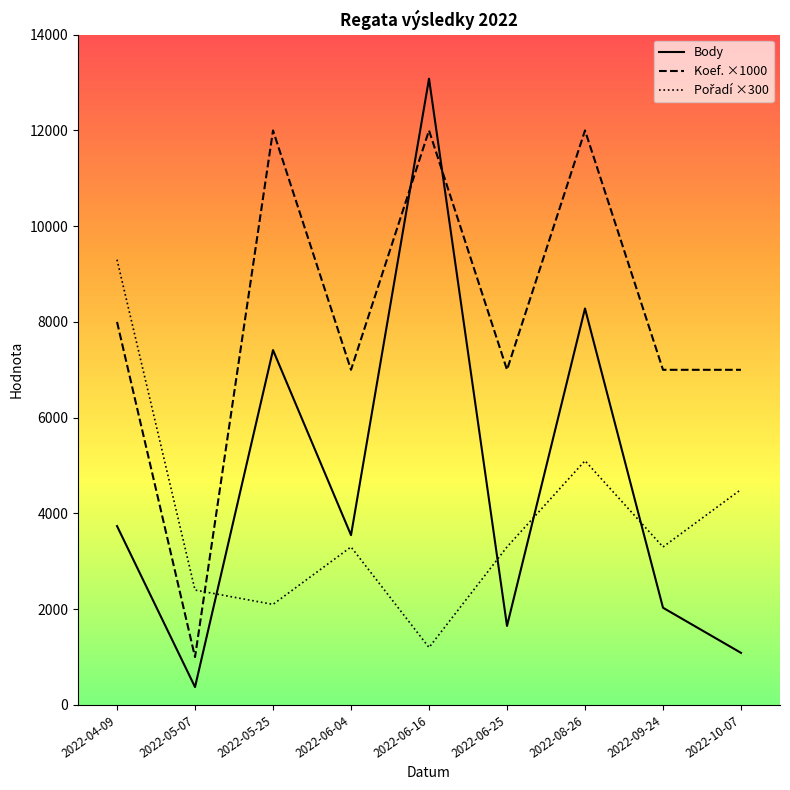

True or false: Body and Koef. intersect in this chart.

True